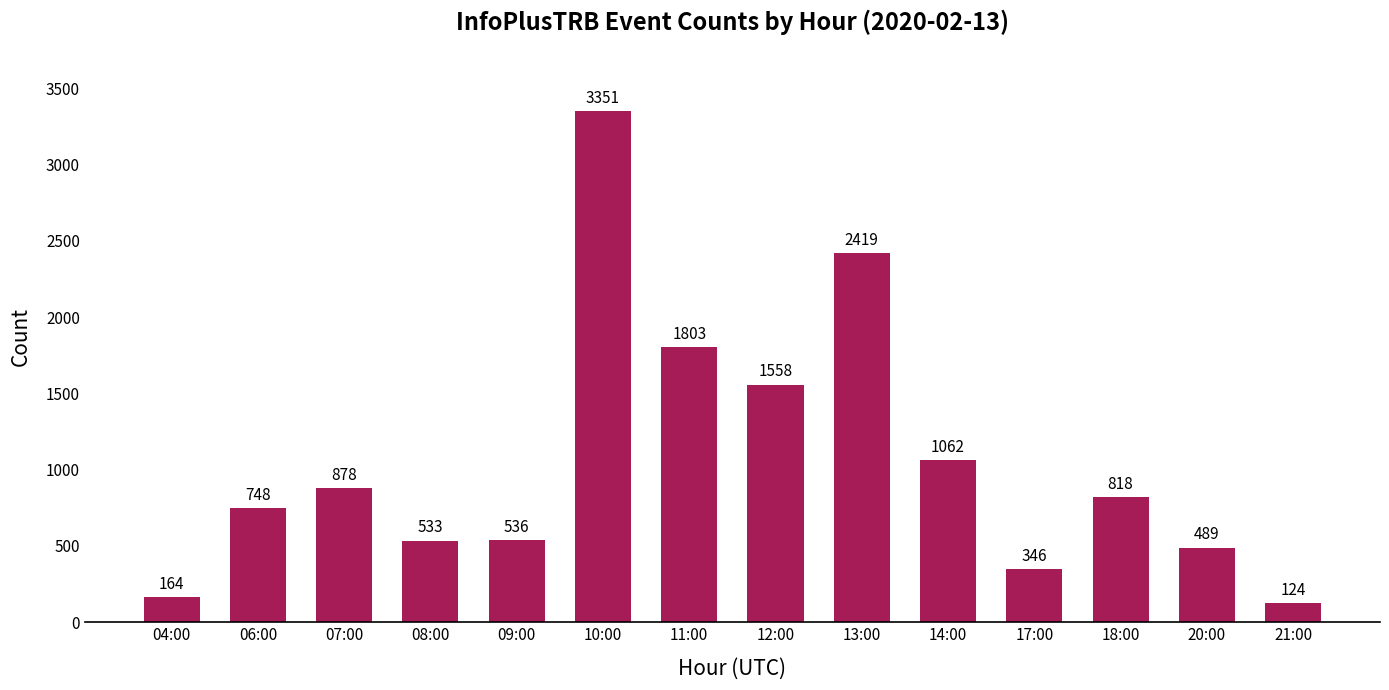

How many bars are there in total?

14